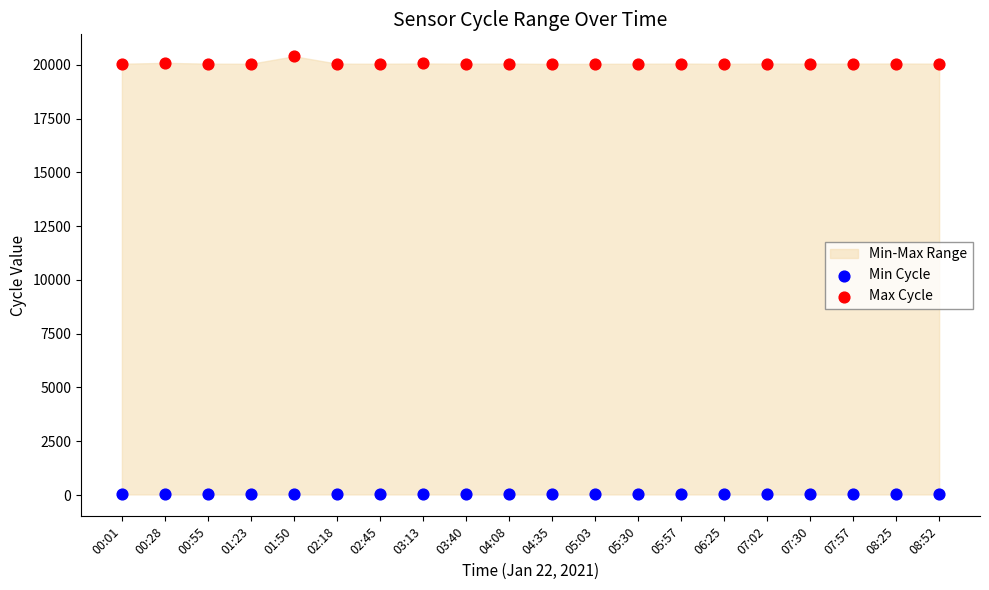

Which series reaches the minimum Y coordinate?

Min Cycle